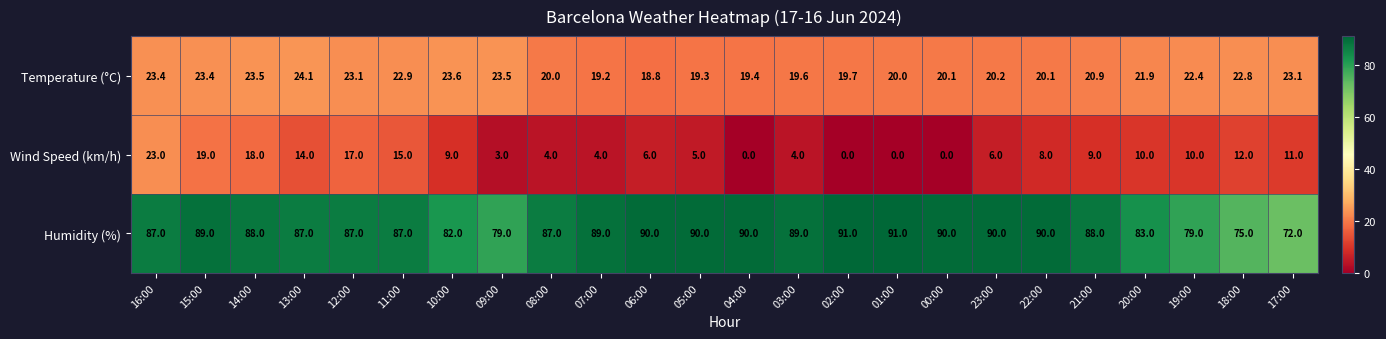

How many distinct data groups are displayed?

3